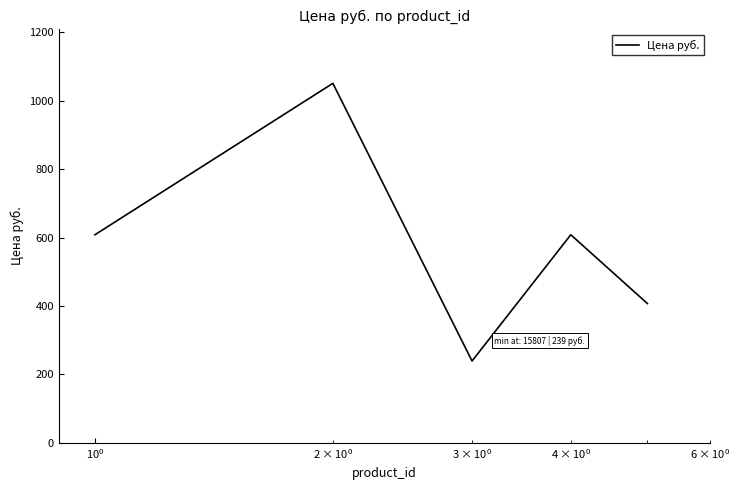

What is the smallest value displayed?

239.0